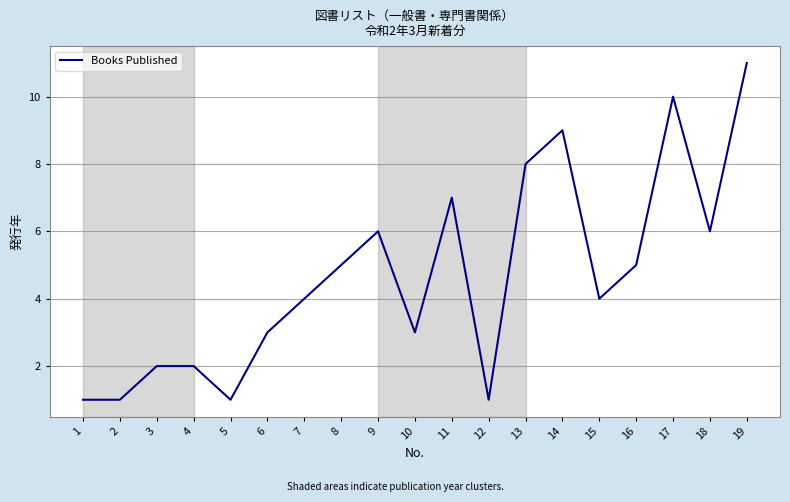

At which category does the chart reach its peak across all series?

19